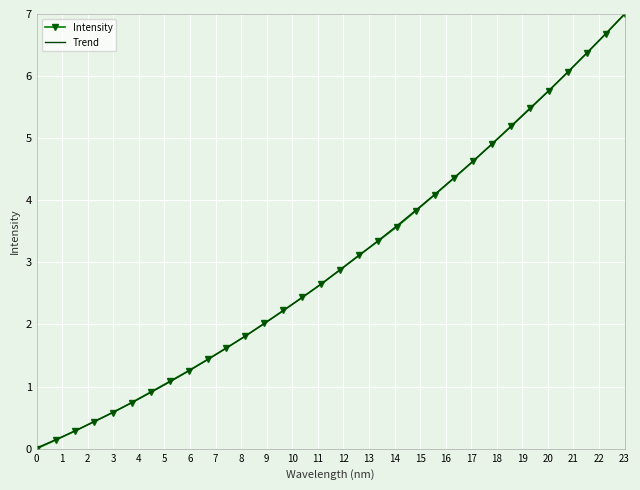

True or false: Intensity has more than 0 interior local peaks.

False